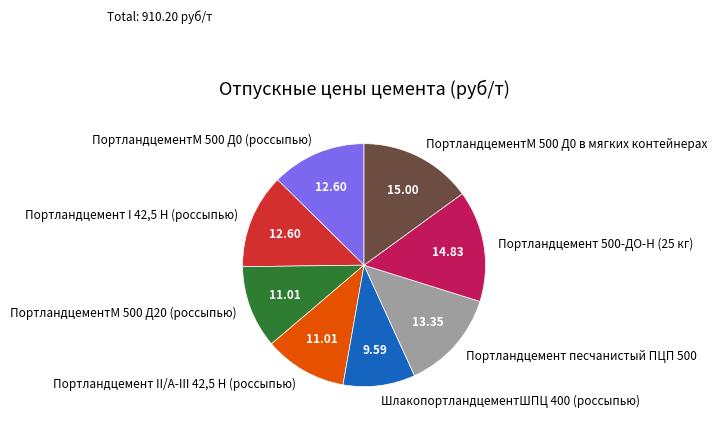

How many segments does this pie chart have?

8